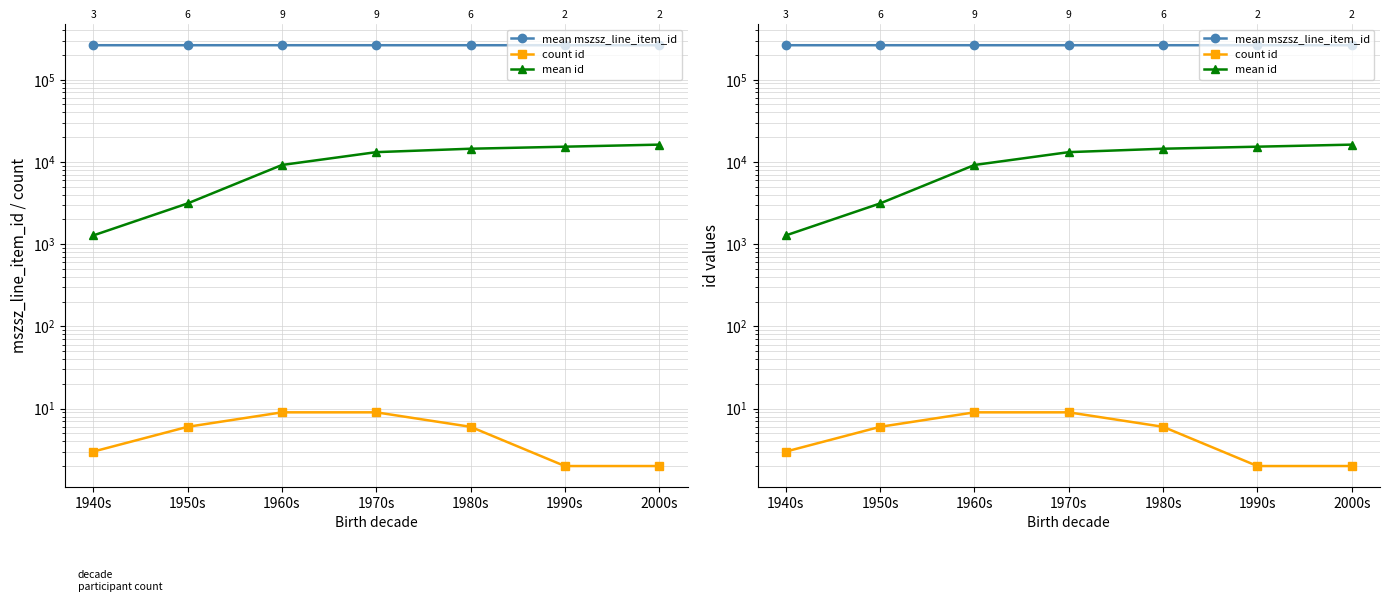

What is the greatest value displayed?

262849.5